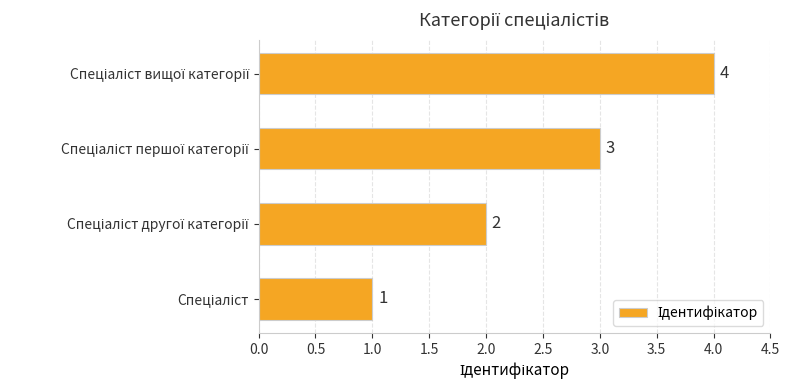

Count the values in the range 2 to 4.

3